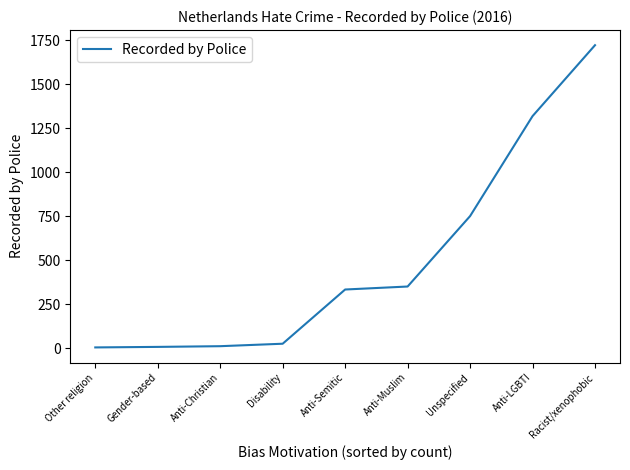

Read the value at Disability, to the nearest 50.

50